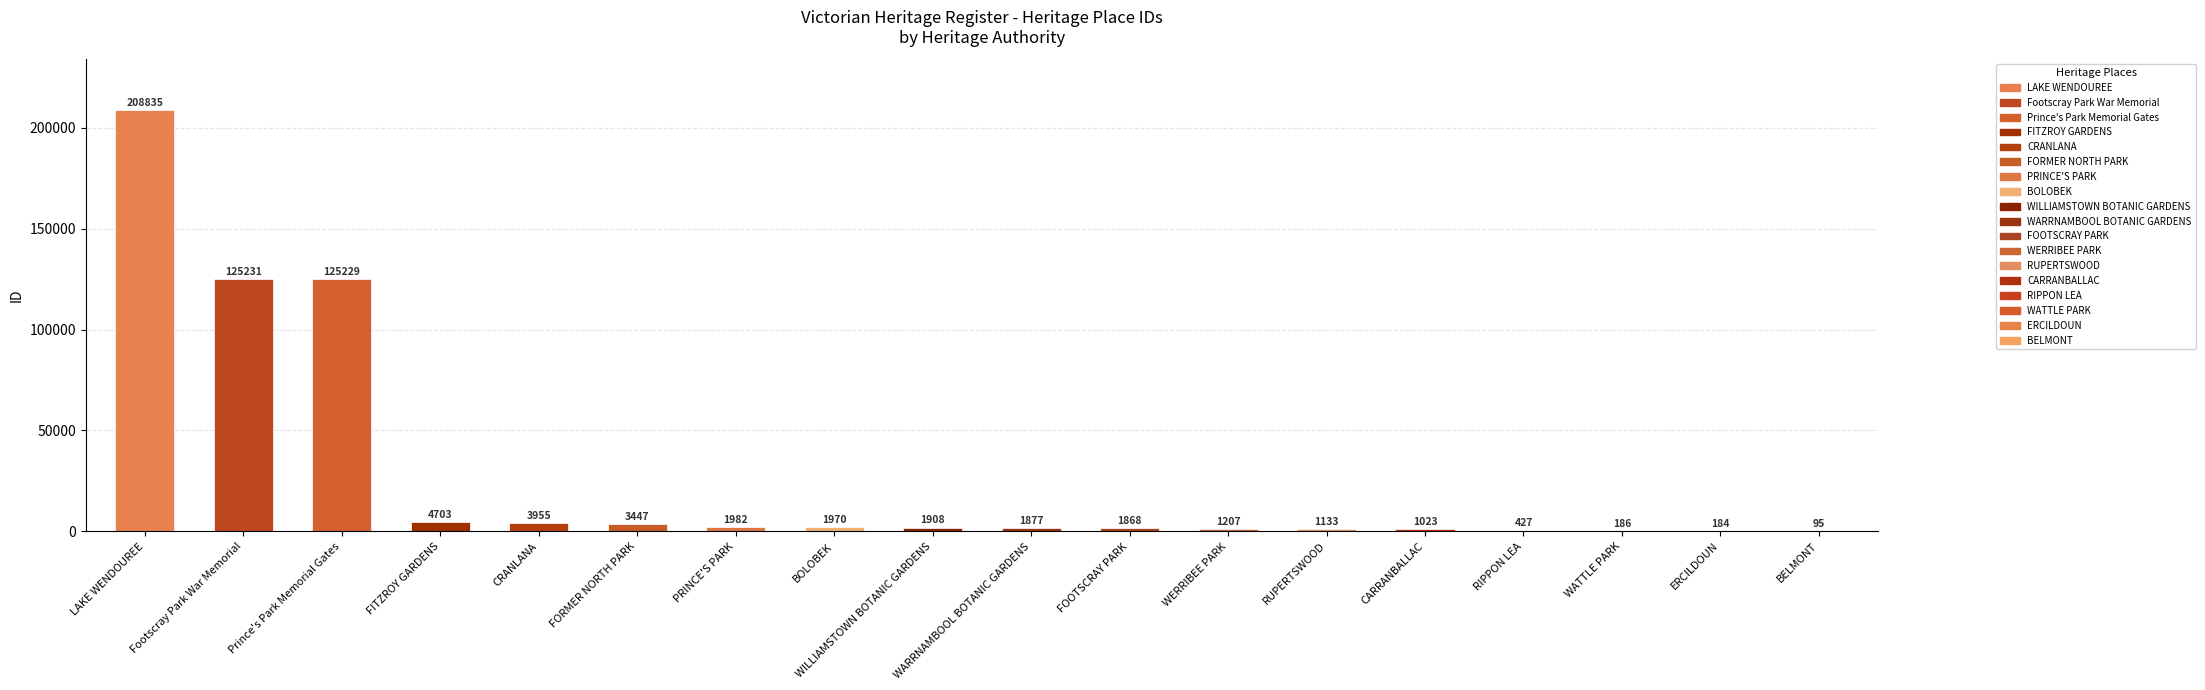

How many series are shown in this chart?

1